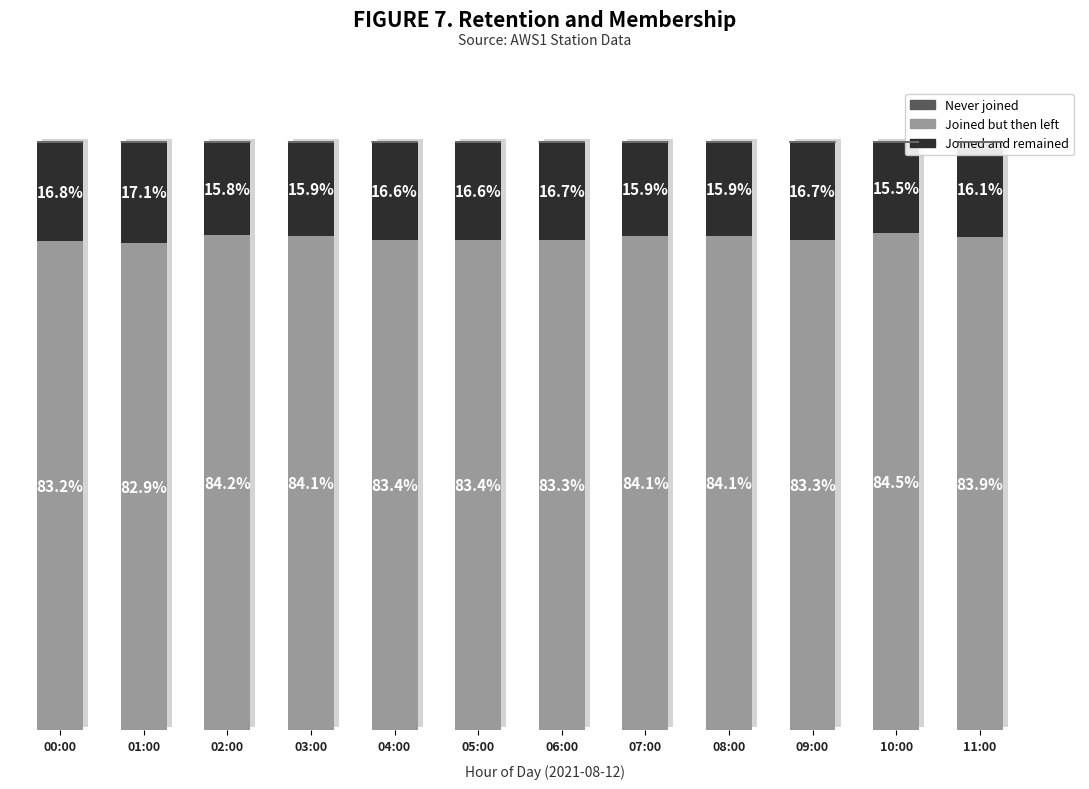

What is the average value of the Joined but then left series?

83.7